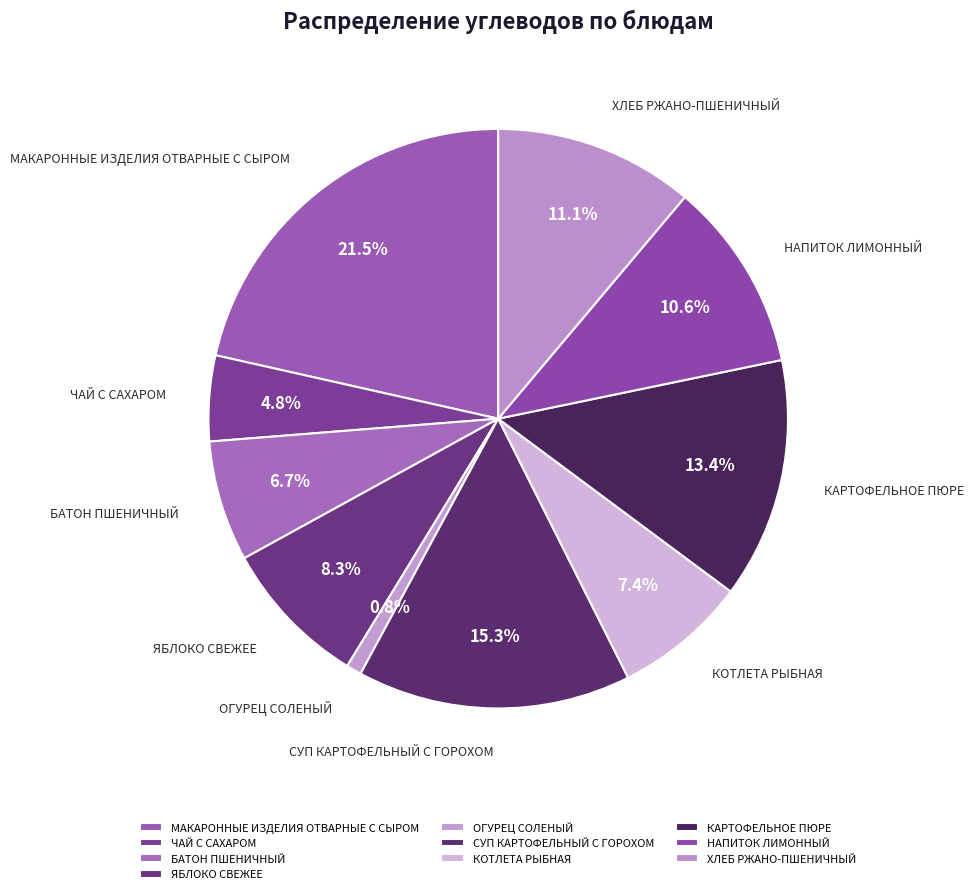

Rank the categories by value from highest to lowest.

МАКАРОННЫЕ ИЗДЕЛИЯ ОТВАРНЫЕ С СЫРОМ, СУП КАРТОФЕЛЬНЫЙ С ГОРОХОМ, КАРТОФЕЛЬНОЕ ПЮРЕ, ХЛЕБ РЖАНО-ПШЕНИЧНЫЙ, НАПИТОК ЛИМОННЫЙ, ЯБЛОКО СВЕЖЕЕ, КОТЛЕТА РЫБНАЯ, БАТОН ПШЕНИЧНЫЙ, ЧАЙ С САХАРОМ, ОГУРЕЦ СОЛЕНЫЙ